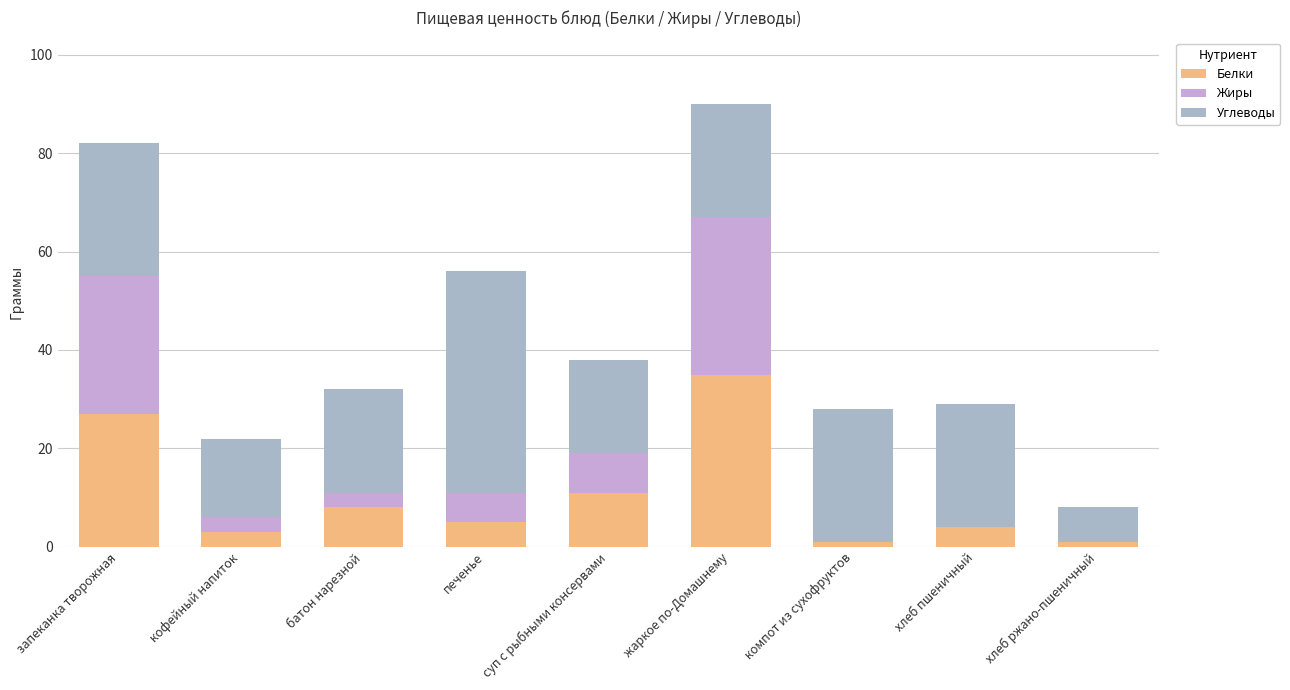

List the labels in order of Жиры value, smallest first.

компот из сухофруктов, хлеб пшеничный, хлеб ржано-пшеничный, кофейный напиток, батон нарезной, печенье, суп с рыбными консервами, запеканка творожная, жаркое по-Домашнему